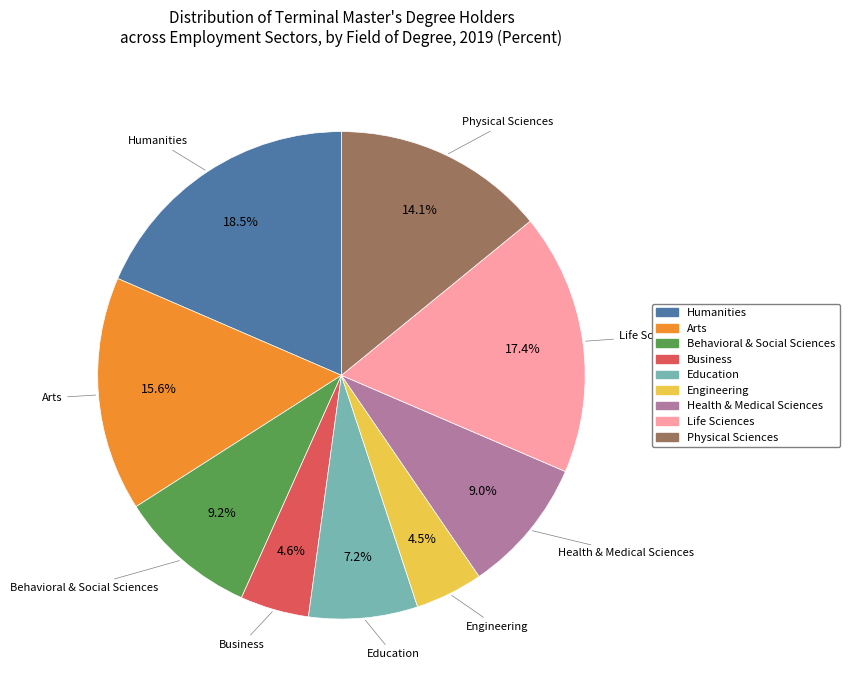

Which category has the biggest portion of the pie?

Humanities